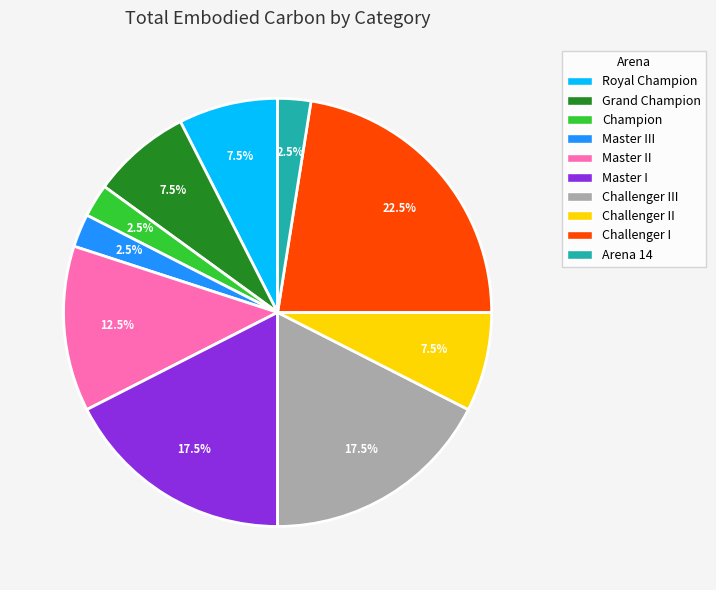

How many slices are in this pie chart?

10